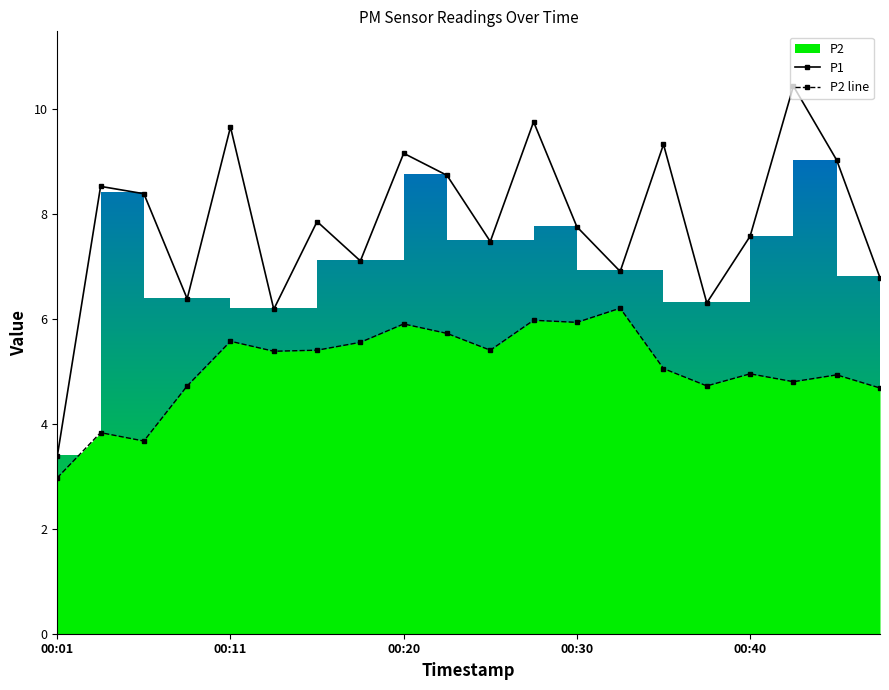

Is it true that P1 equals 6.8 at 19?

True